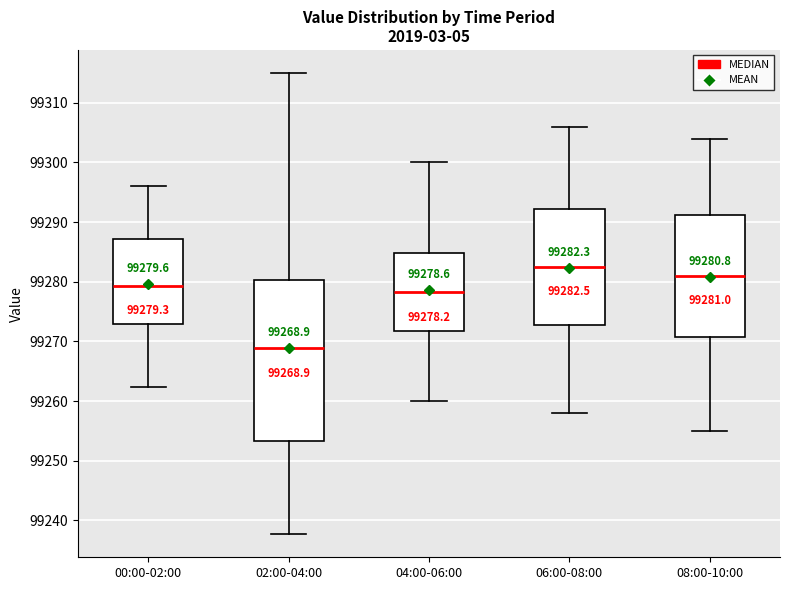

Which box is the tallest, from its lower edge to its upper edge?

02:00-04:00